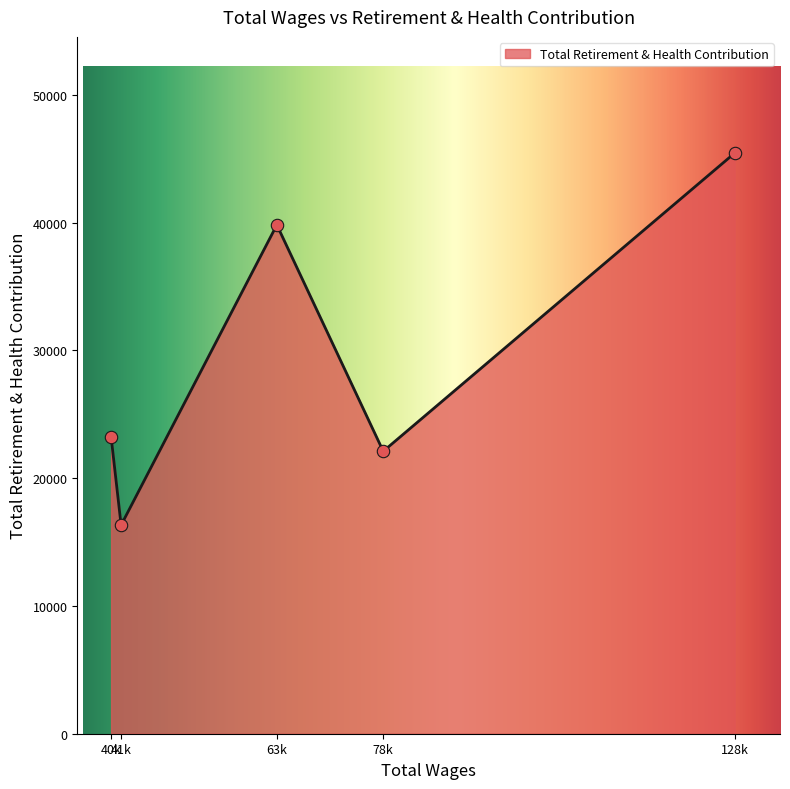

What is the maximum value shown in the chart?

45446